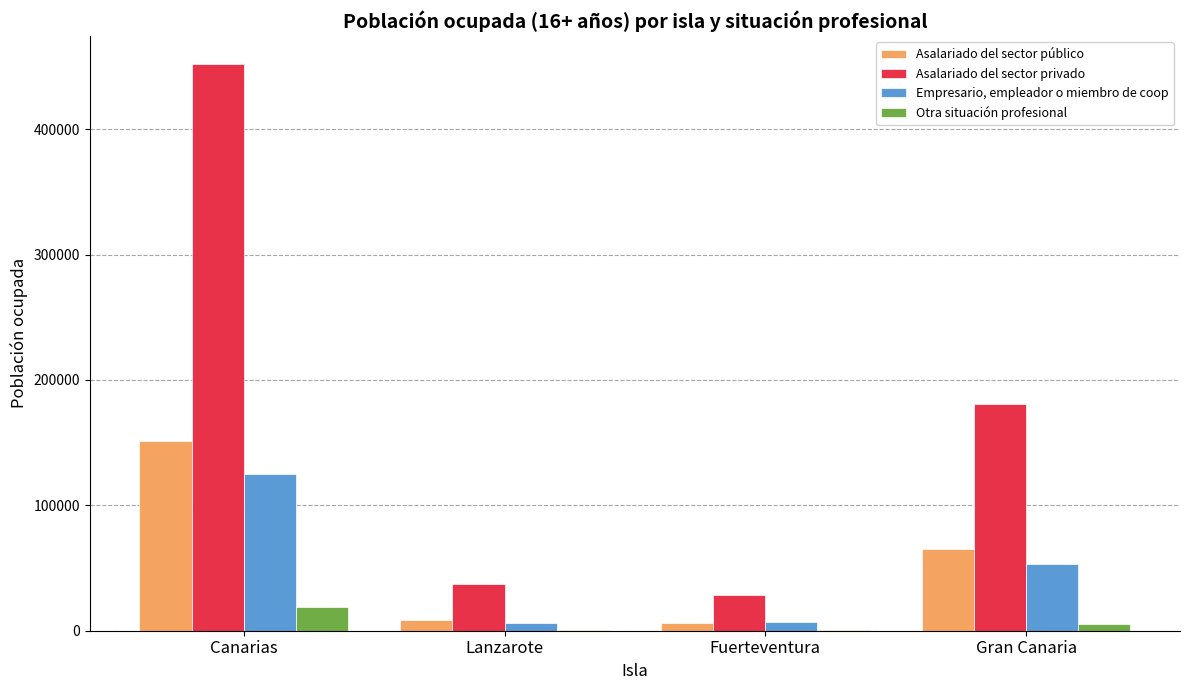

What is the maximum value shown in the chart?

451657